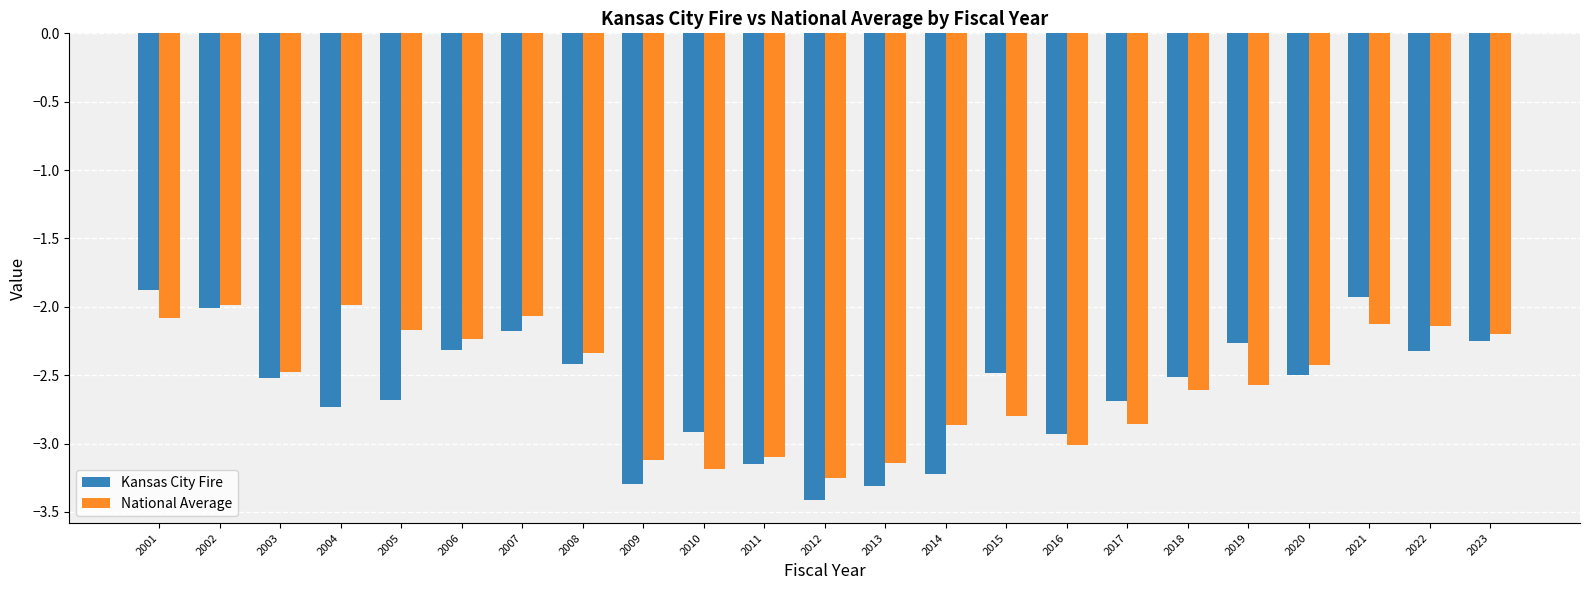

Rank the series at 2015 from lowest to highest value.

National Average, Kansas City Fire